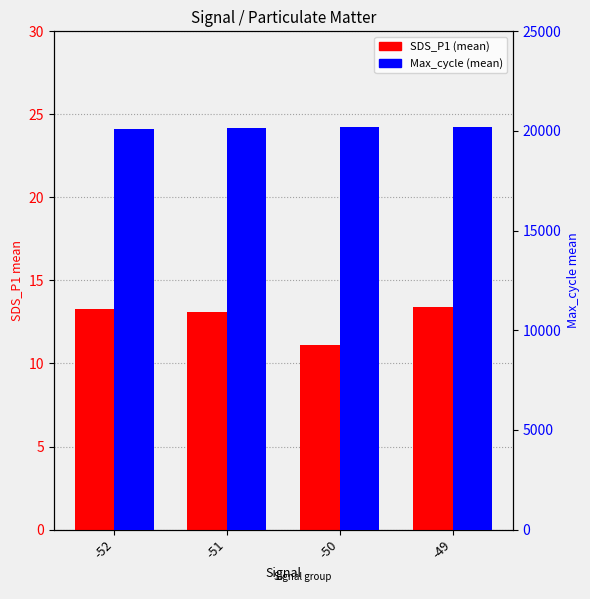

What is the sum of the Max_cycle (mean) values at -49 and -52?

40273.5